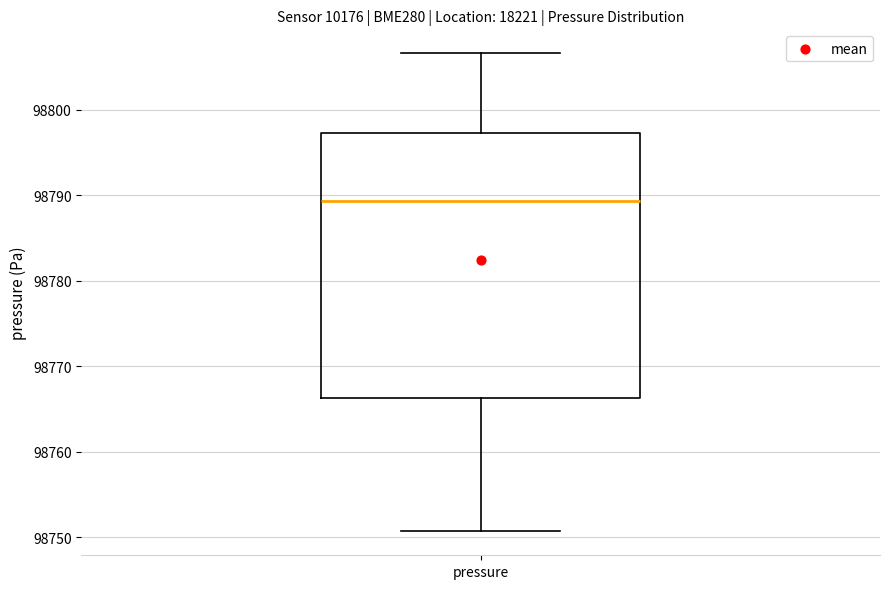

Where does the upper whisker of the box for pressure end on the y-axis? The values are not printed on the chart, so give them approximately, as read against the axis.

98807